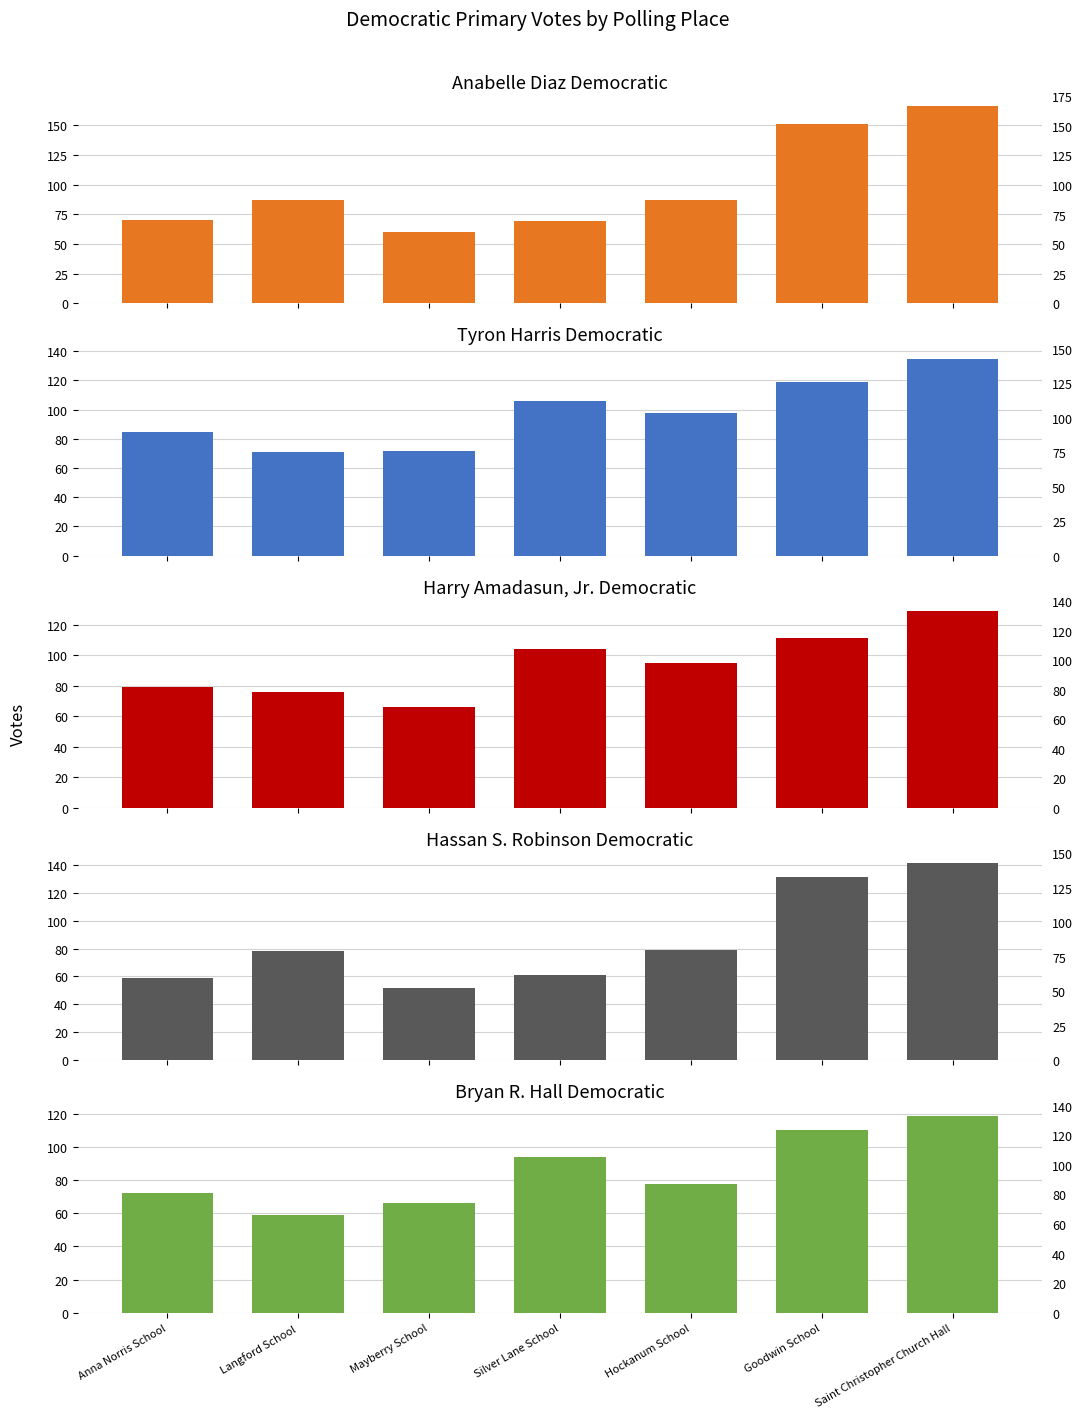

How many data points does each series have?

7